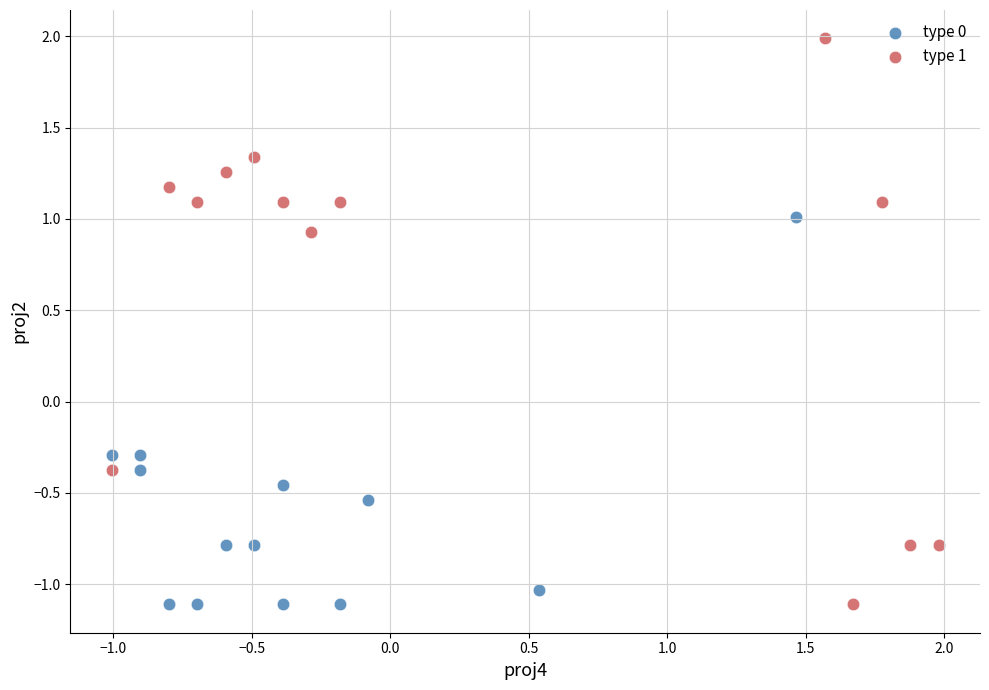

Which series contains the highest Y value?

type 1